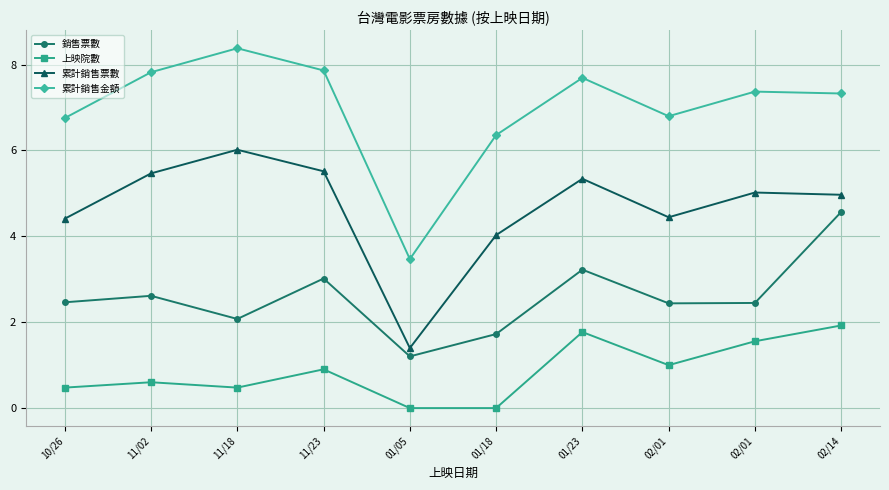

What is the spread (max minus min) of values at 11/18?

7.9